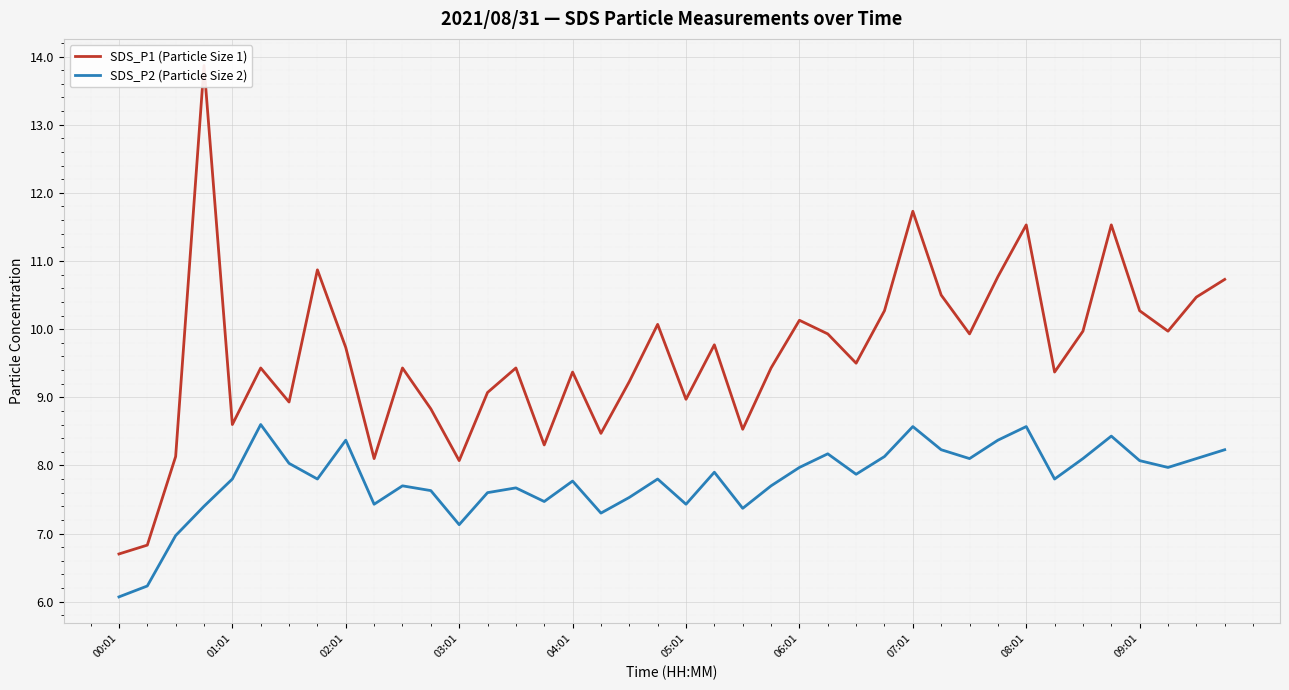

The SDS_P2 (Particle Size 2) series shows 2.2 at 05:01. True or false?

False